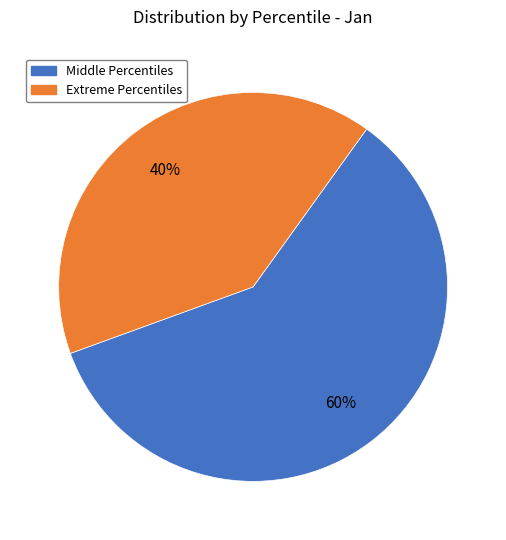

To the nearest percent, what portion does Middle Percentiles represent?

60%